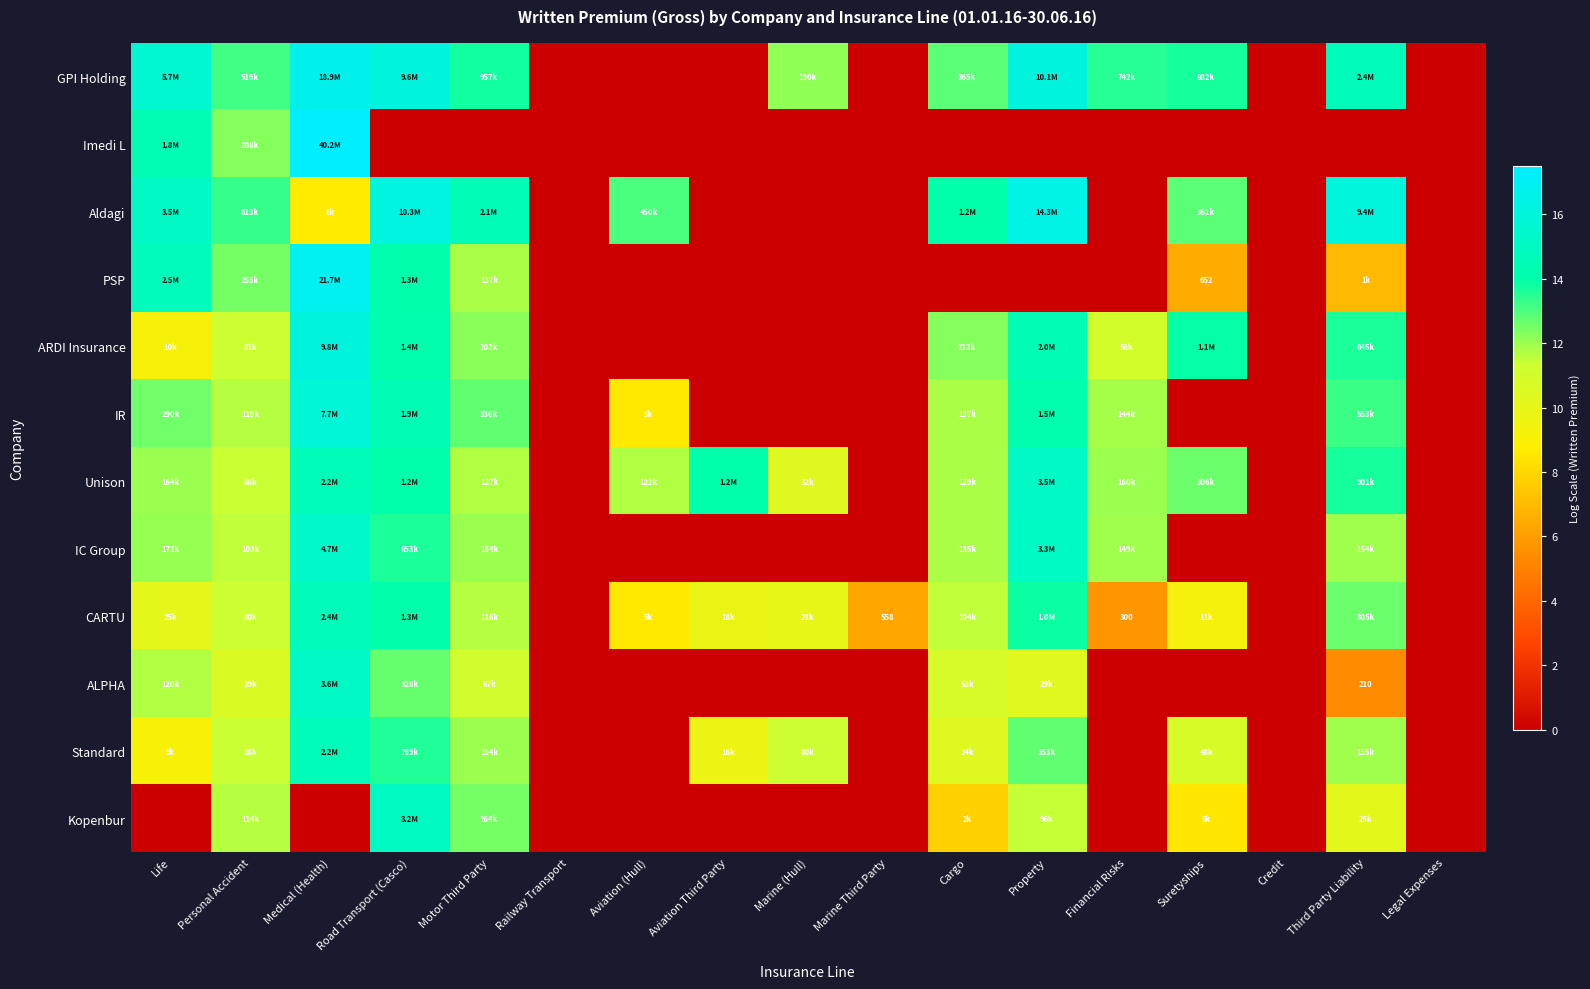

What is the approximate value of IR at Property?

14.2